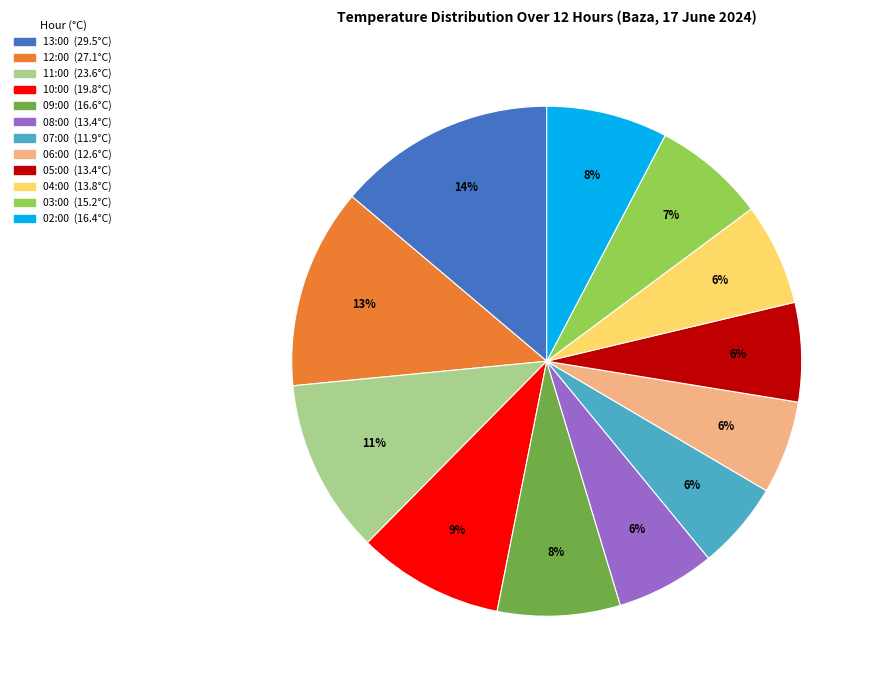

The 09:00 slice represents 8% of the pie. True or false?

True